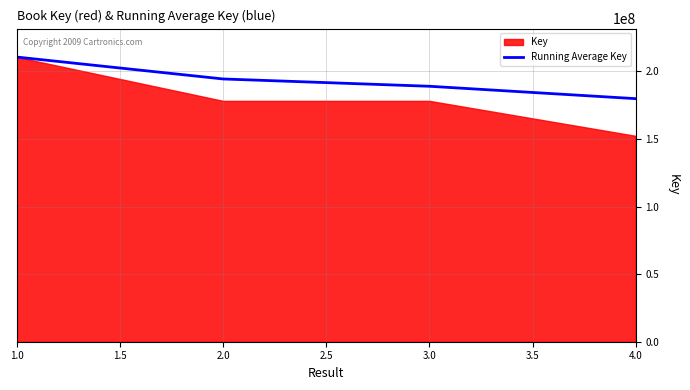

What is the maximum value for Running Average Key?

210655207.0